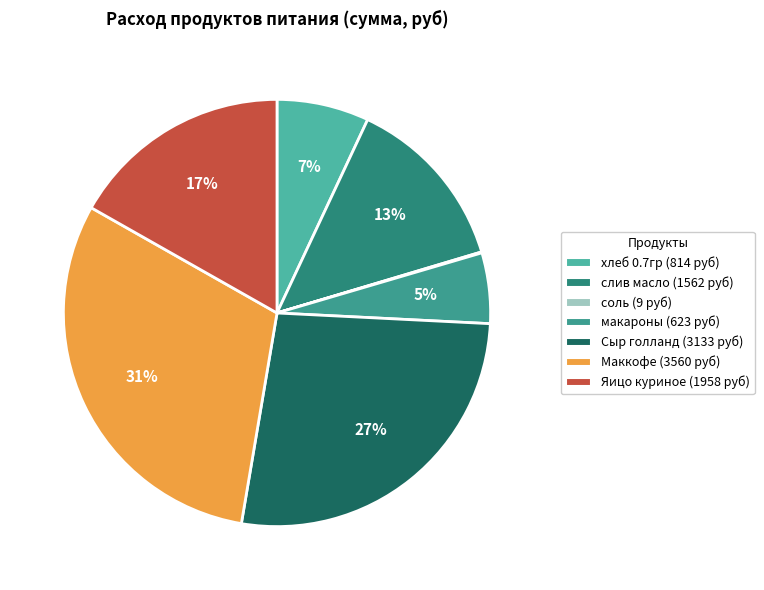

Does any single category account for the majority?

No